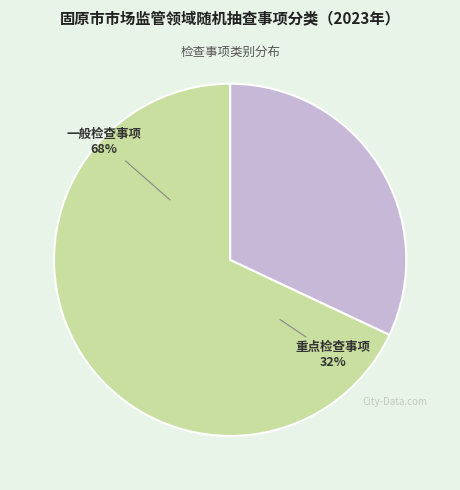

To the nearest percent, what portion does 重点检查事项 represent?

32%